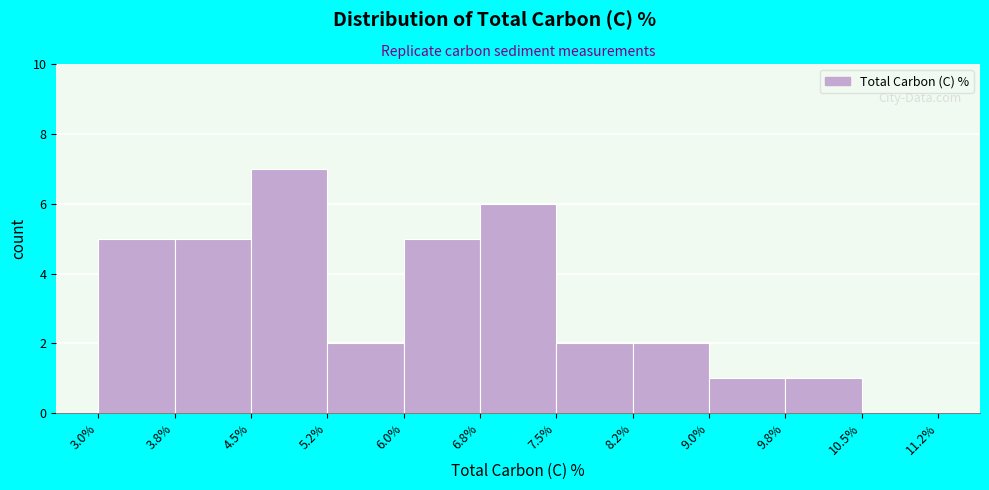

Reading left to right, transcribe this chart: for each bar, give the range it covers on the x-axis and its height. The values are not printed on the chart, so give them approximately, as read against the axis.

3.0% to 3.8%: 5
3.8% to 4.5%: 5
4.5% to 5.2%: 7
5.2% to 6.0%: 2
6.0% to 6.8%: 5
6.8% to 7.5%: 6
7.5% to 8.2%: 2
8.2% to 9.0%: 2
9.0% to 9.8%: 1
9.8% to 10.5%: 1
10.5% to 11.2%: 0